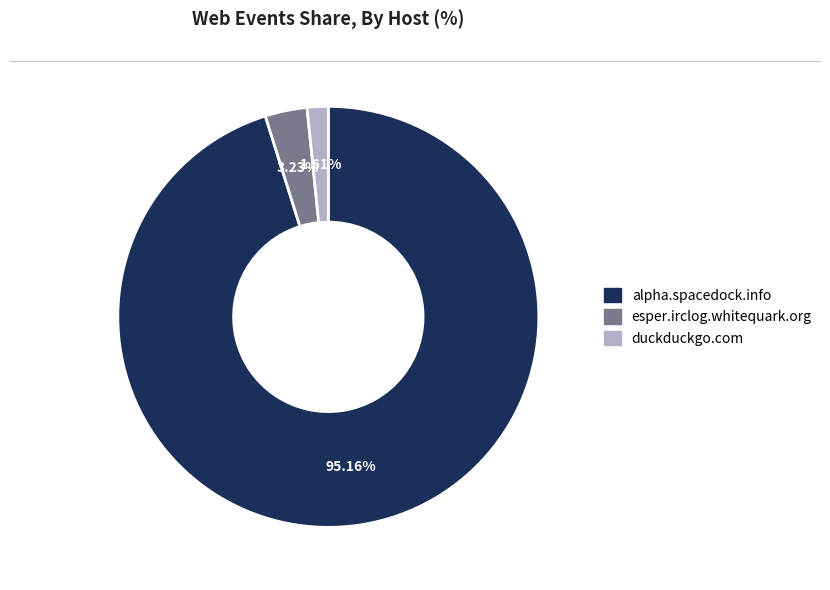

Approximately how many times larger is the value at alpha.spacedock.info compared to esper.irclog.whitequark.org?

29.5